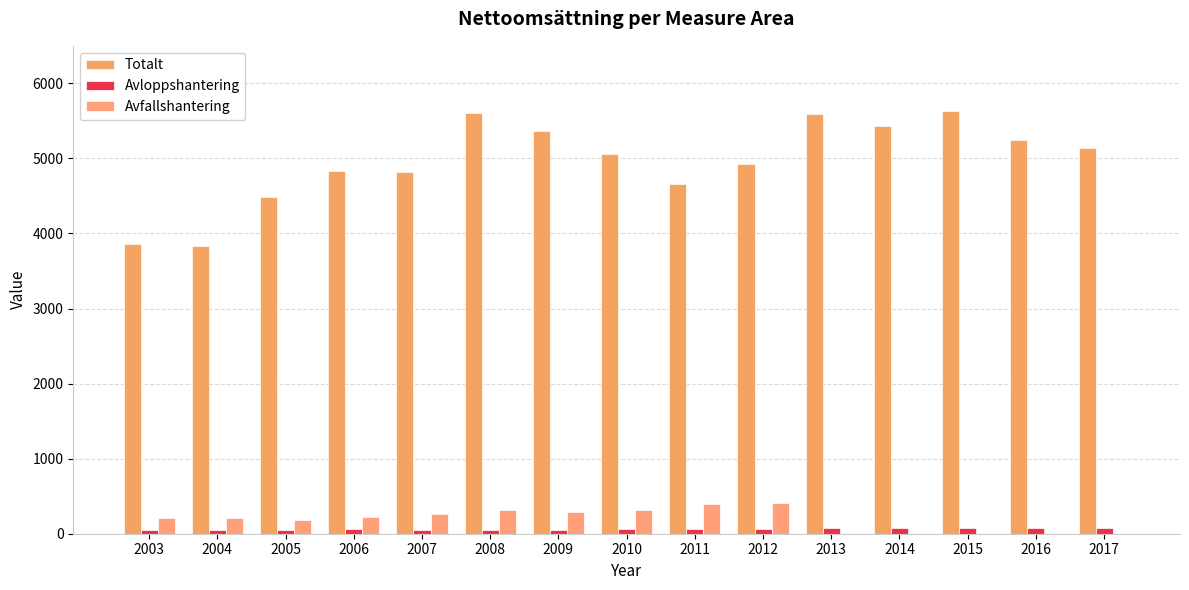

What are all the series names shown in the legend?

Totalt, Avloppshantering, Avfallshantering